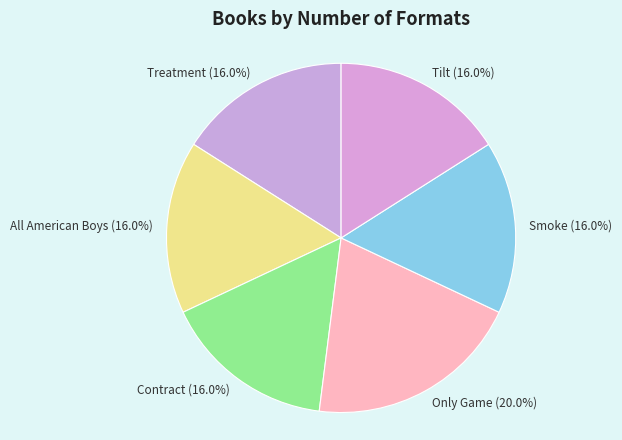

To the nearest percent, what percentage of the pie is Only Game?

20%